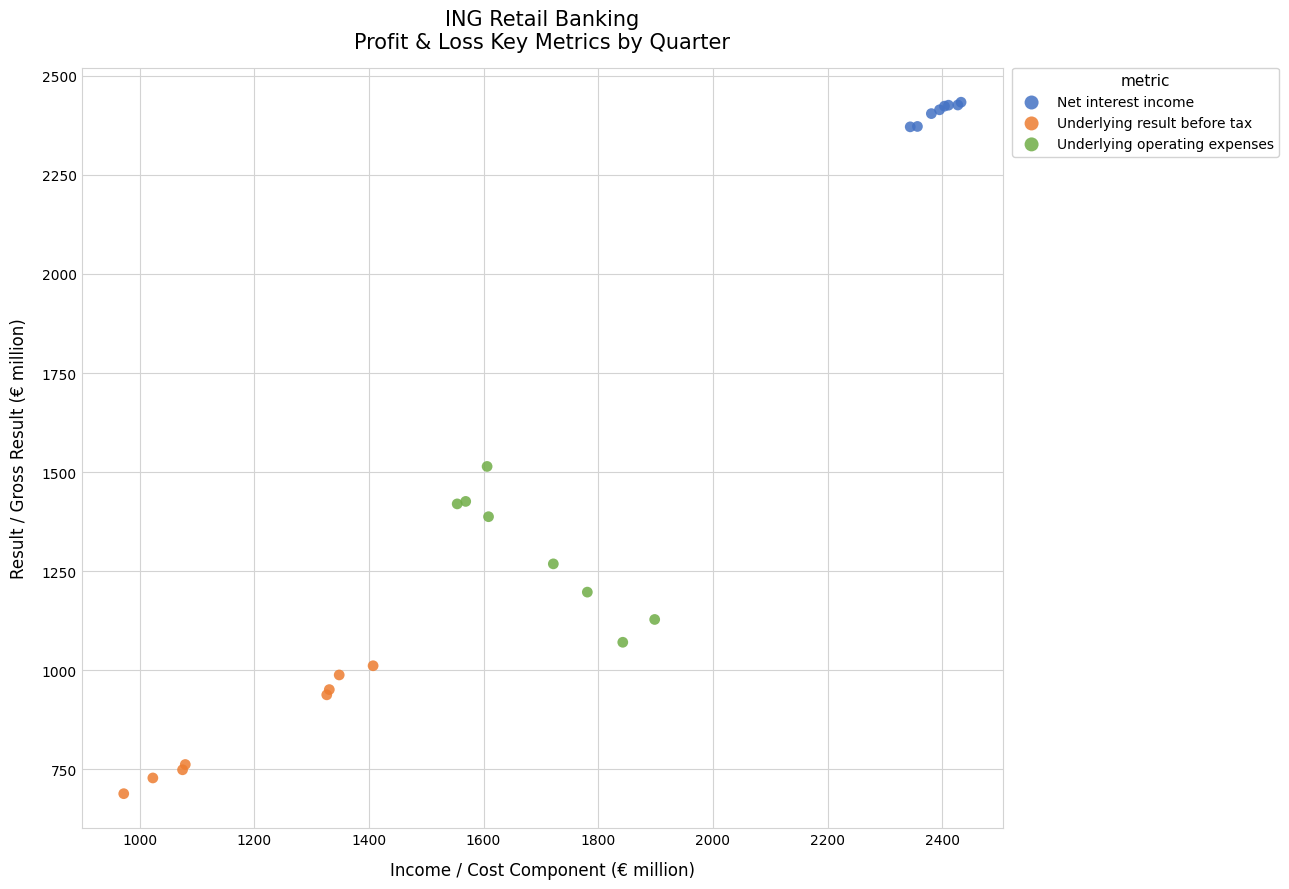

Which series has the largest Y range (max minus min)?

Underlying operating expenses